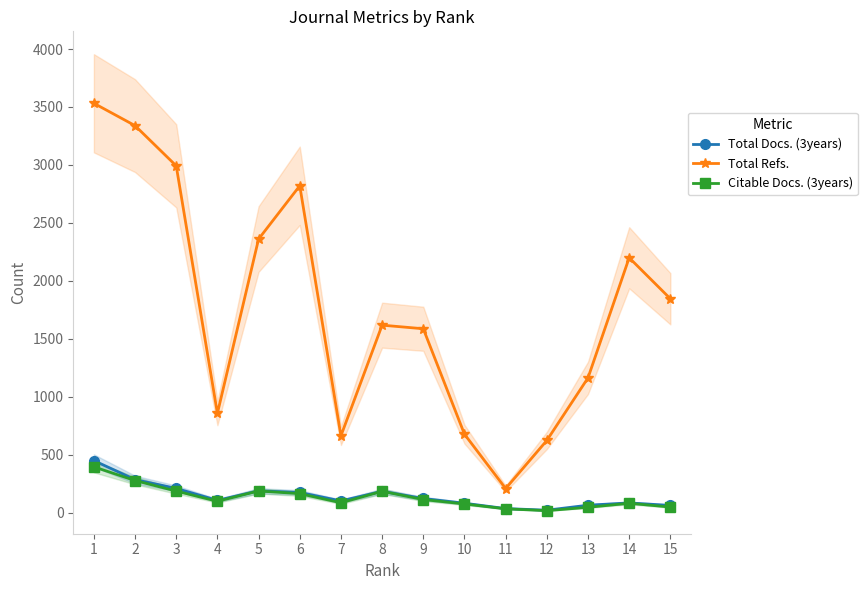

How many lines are shown in the chart?

3